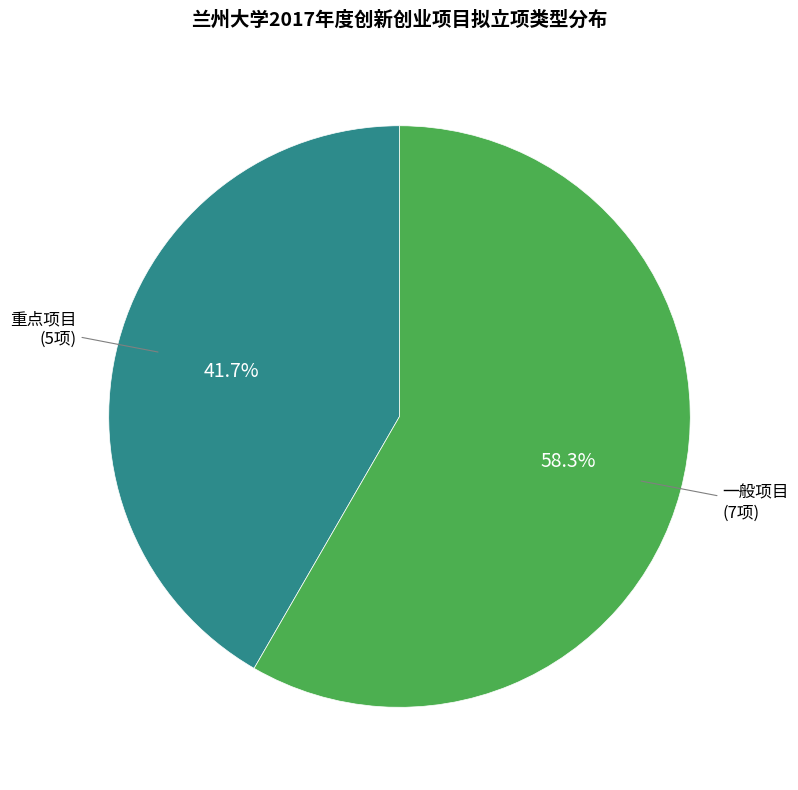

Count the number of slices in the pie.

2